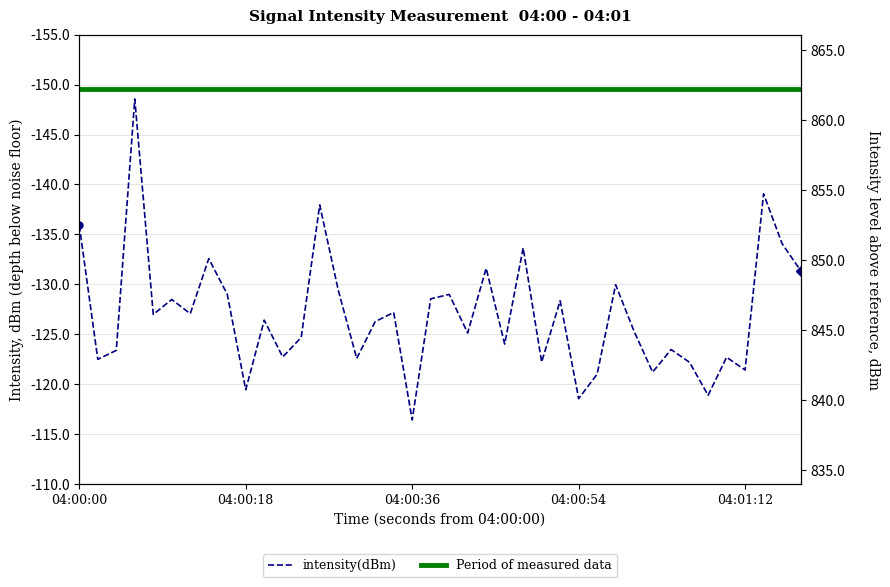

How many interior local valleys (lower than both neighbors) does the data have?

14